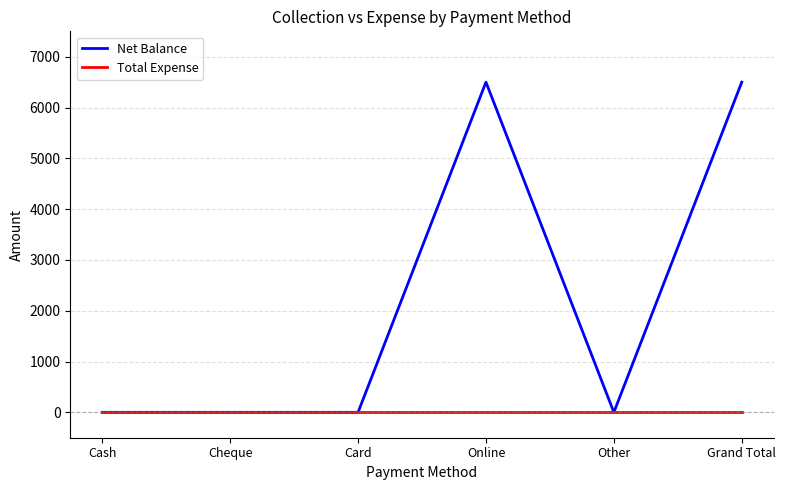

Which series changed the most between Cash and Grand Total?

Net Balance